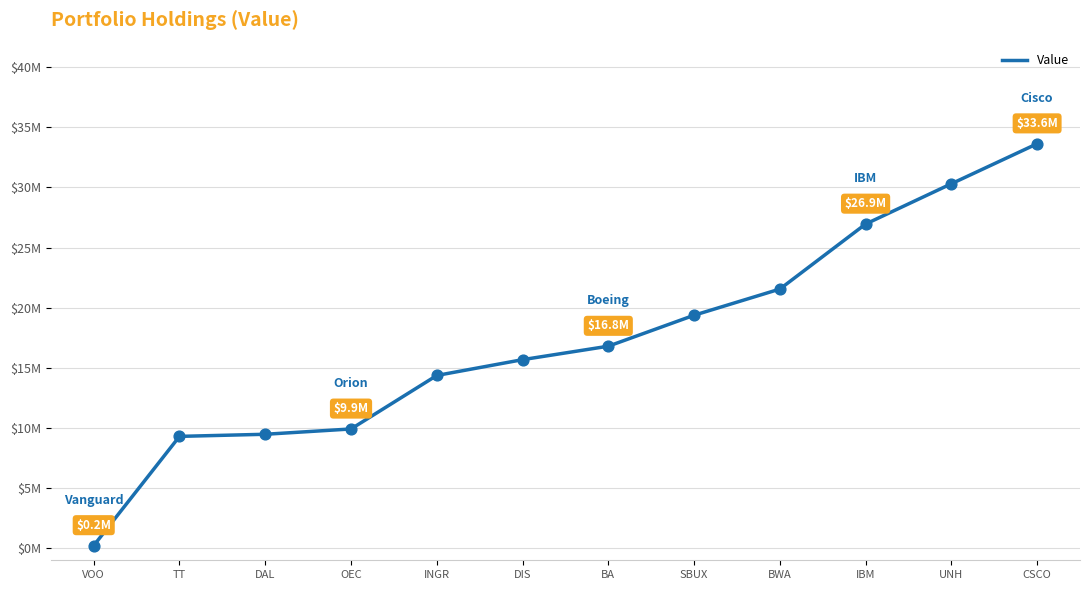

What is the change in value from INGR to BA?

+2433000